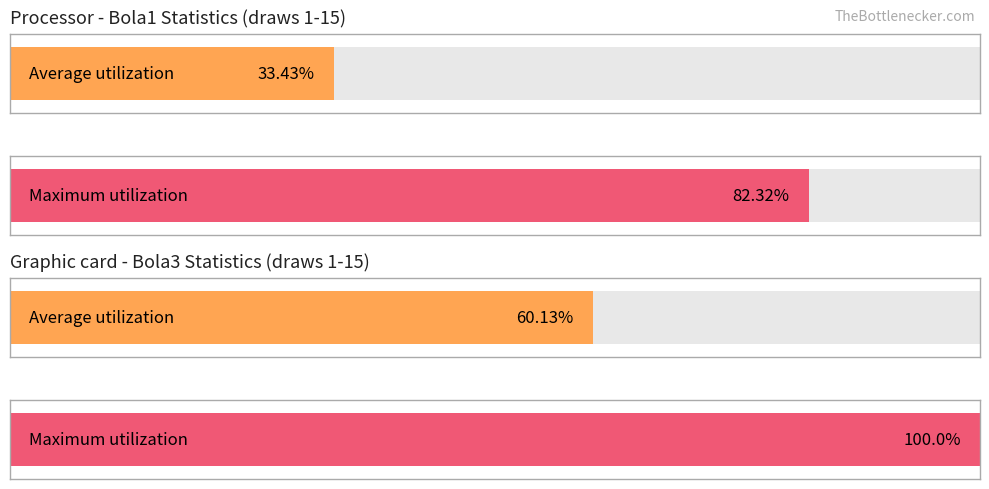

The value of Bola3 at 16 is 3. True or false?

False